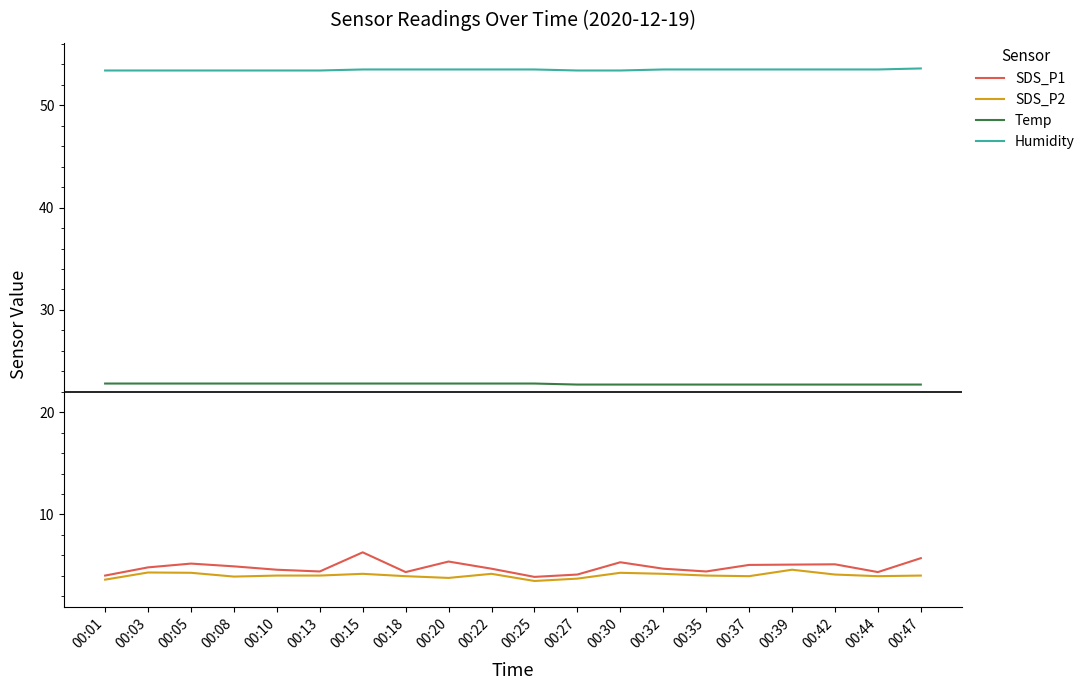

Is it true that SDS_P1 equals 7.0 at 00:30?

False